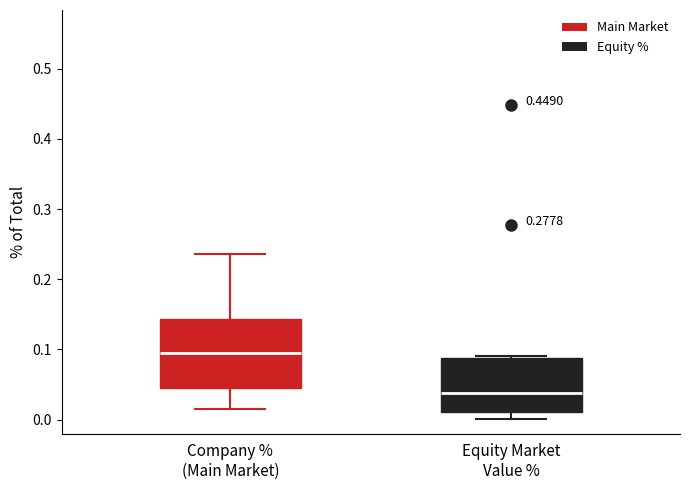

Reading left to right, transcribe this box plot: for each box, give where its median line is, the range the box spans, and where its two whiskers end, as read against the y-axis. The values are not printed on the chart, so give them approximately, as read against the axis.

Company % (Main Market): median 0.10, box 0.04 to 0.14, whiskers 0.02 to 0.24
Equity Market Value %: median 0.04, box 0.01 to 0.09, whiskers 0.00 to 0.09